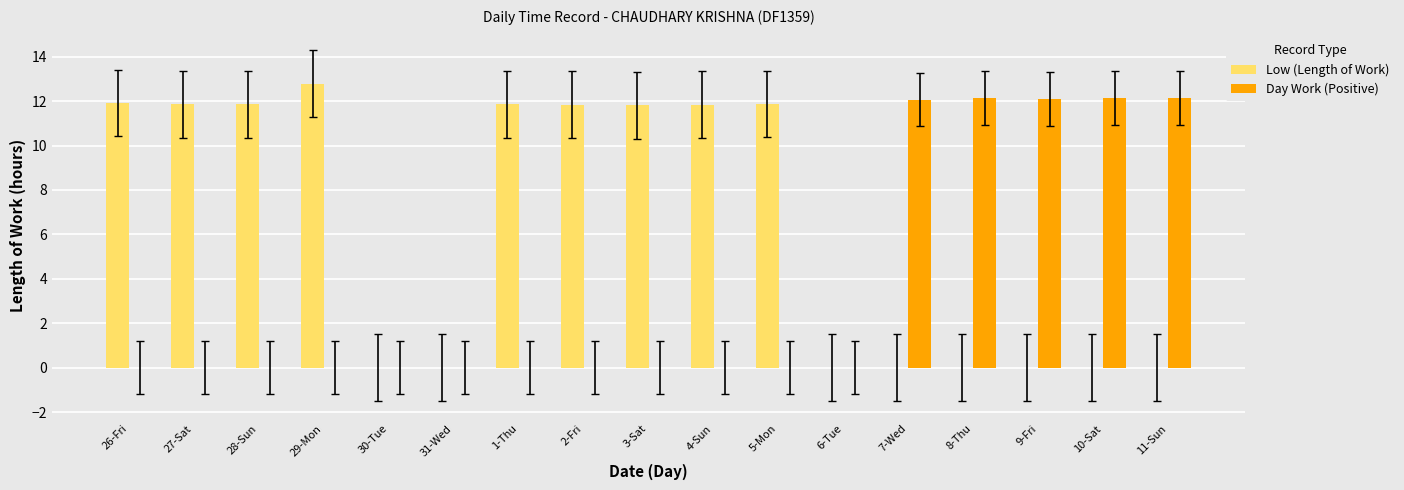

Which series changed the most between 6-Tue and 8-Thu?

Day Work (Positive)